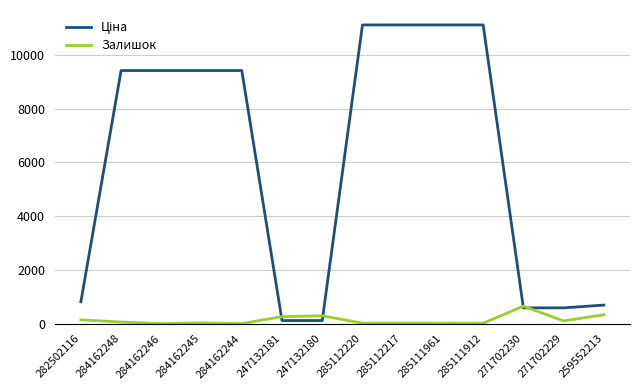

What is the maximum value for Залишок?

649.0